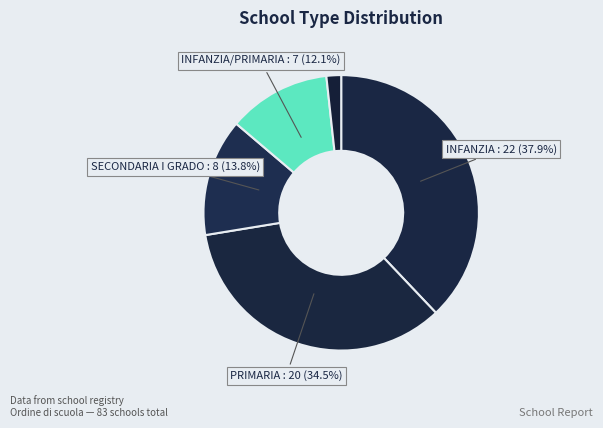

How many segments does this pie chart have?

5